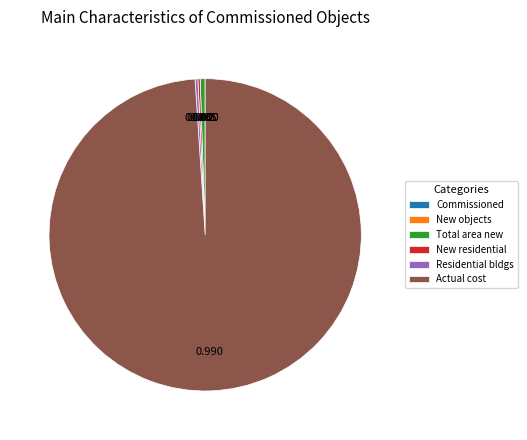

Is the sum of Actual cost and Residential bldgs greater than half?

Yes